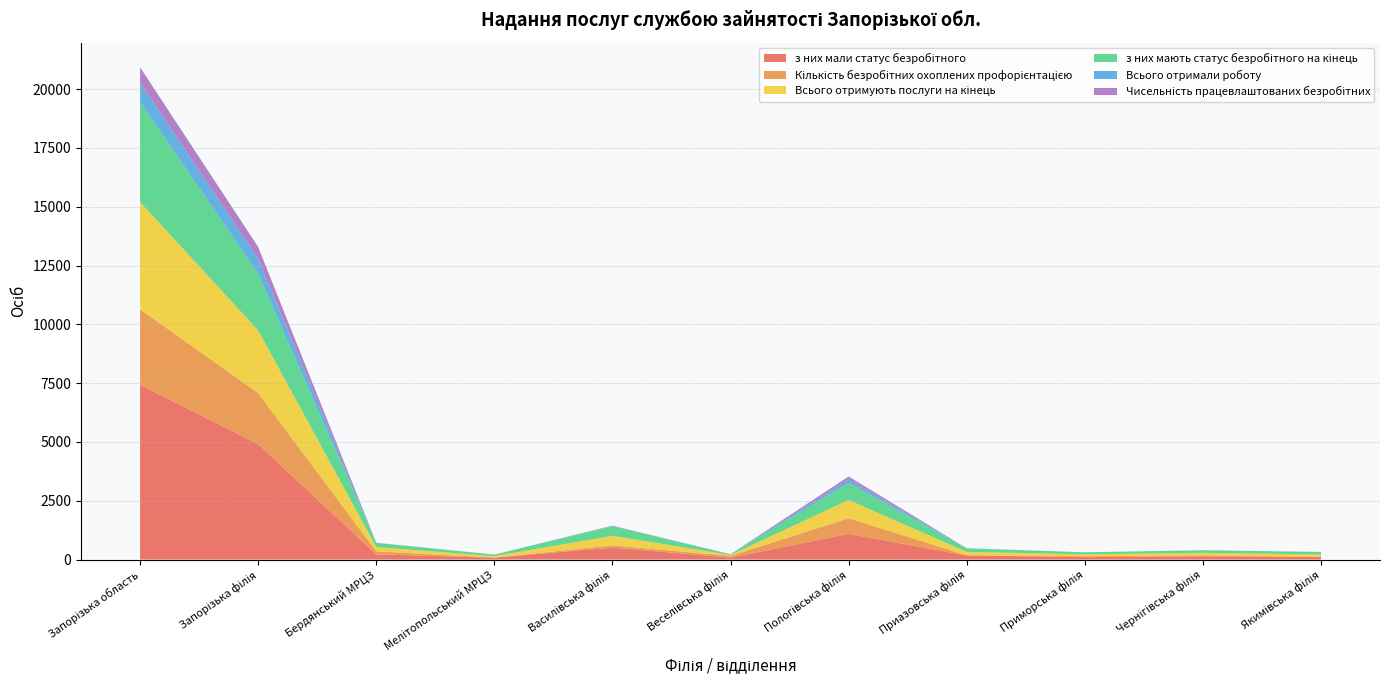

Reading left to right, transcribe all the data shown in this chart.

з них мали статус безробітного: 7421	4906	220	82	508	83	1093	177	104	138	110
Кількість безробітних охоплених профорієнтацією: 3218	2172	132	0	93	73	665	5	34	44	0
Всього отримують послуги на кінець: 4565	2664	178	64	409	35	775	145	85	106	104
з них мають статус безробітного на кінець: 4255	2409	178	64	404	35	725	145	85	106	104
Всього отримали роботу: 811	631	4	1	15	0	150	5	0	2	3
Чисельність працевлаштованих безробітних: 658	507	4	1	13	0	123	5	0	2	3